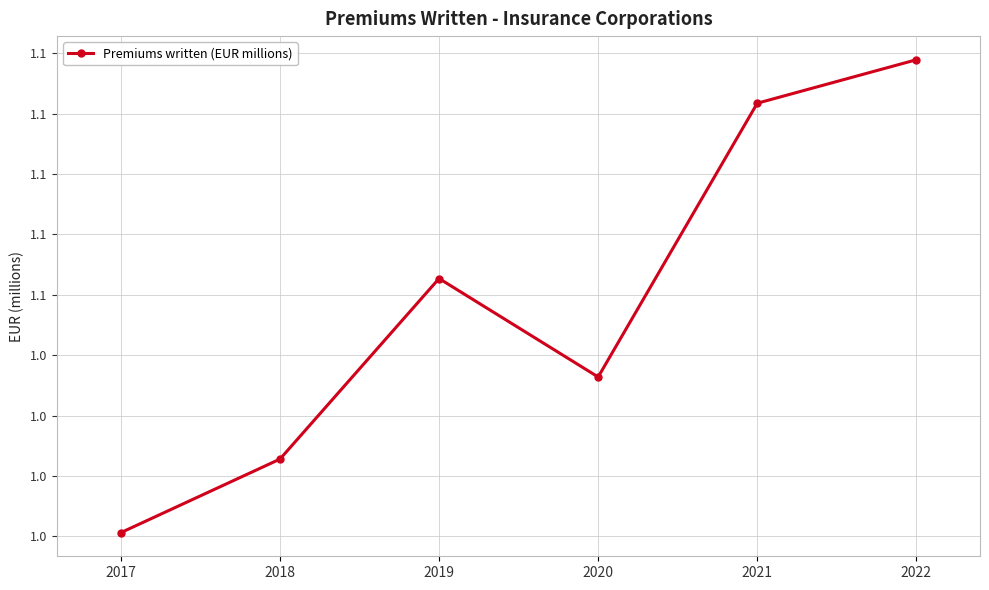

What is the sum of the values at 2018 and 2017?

2.0